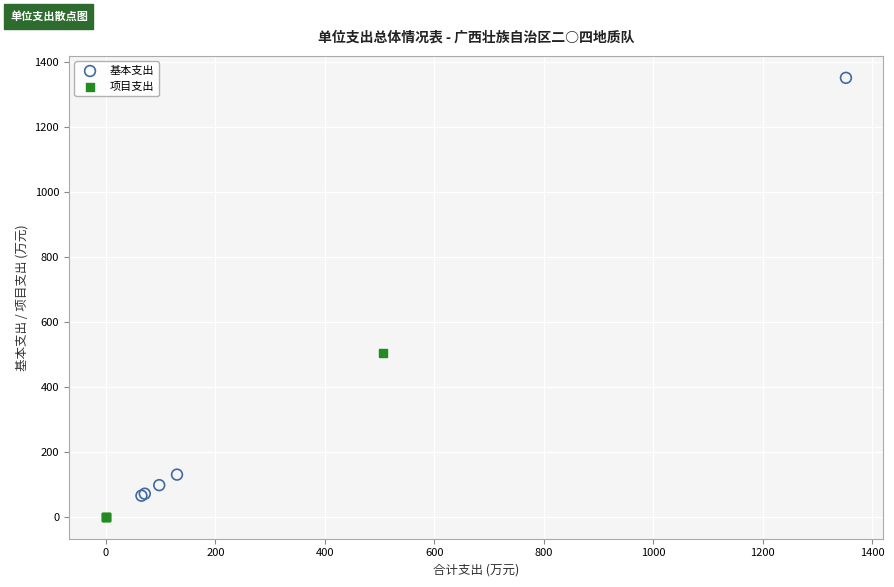

Which series has the largest Y range (max minus min)?

基本支出